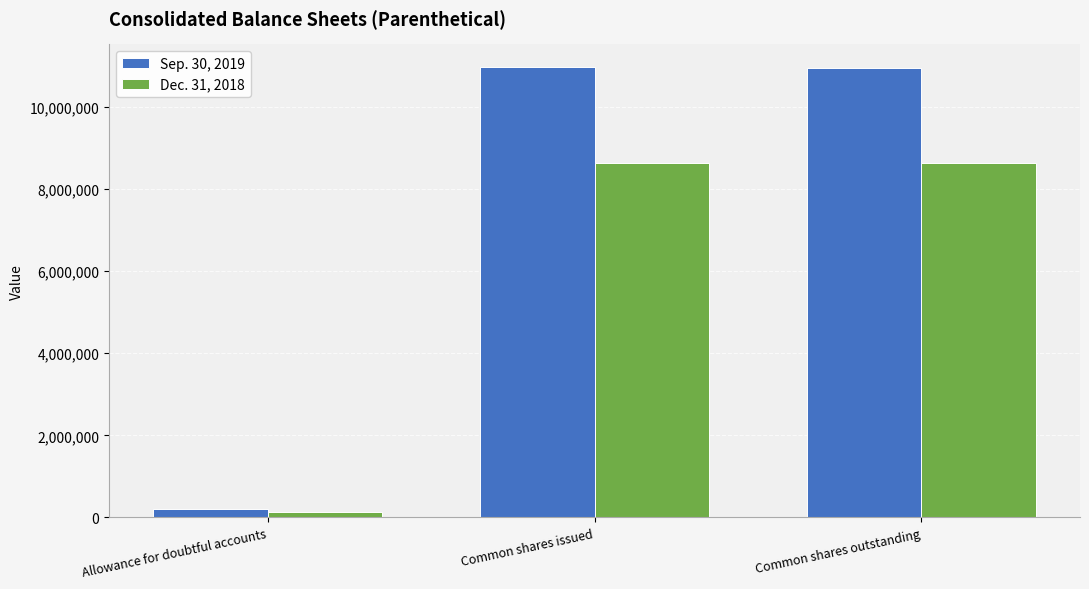

List the series in order of their peak value, lowest first.

Dec. 31, 2018, Sep. 30, 2019